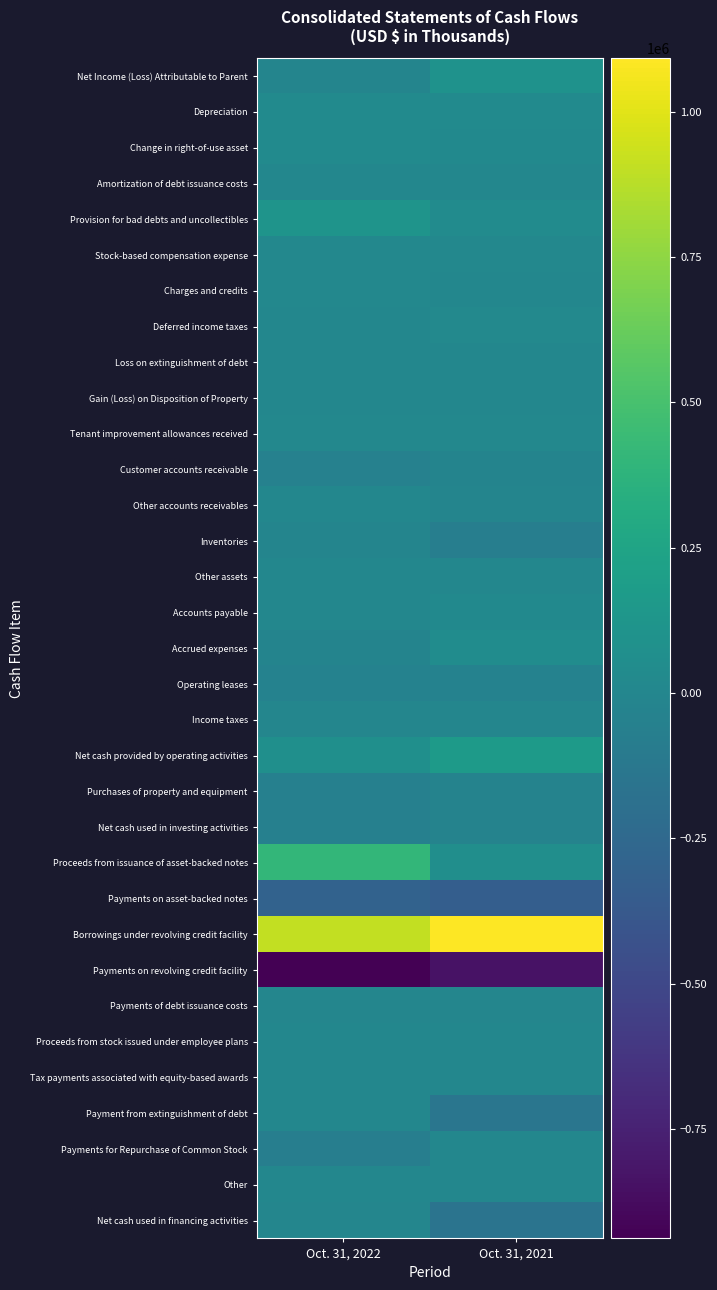

Reading right to left, what are all the values shown in this chart?

Net Income (Loss) Attributable to Parent: Oct. 31, 2021=100641	Oct. 31, 2022=-16489
Depreciation: Oct. 31, 2021=34233	Oct. 31, 2022=34352
Change in right-of-use asset: Oct. 31, 2021=25910	Oct. 31, 2022=29471
Amortization of debt issuance costs: Oct. 31, 2021=4098	Oct. 31, 2022=5308
Provision for bad debts and uncollectibles: Oct. 31, 2021=45120	Oct. 31, 2022=115697
Stock-based compensation expense: Oct. 31, 2021=6382	Oct. 31, 2022=9004
Charges and credits: Oct. 31, 2021=0	Oct. 31, 2022=6522
Deferred income taxes: Oct. 31, 2021=18141	Oct. 31, 2022=2299
Loss on extinguishment of debt: Oct. 31, 2021=1218	Oct. 31, 2022=0
Gain (Loss) on Disposition of Property: Oct. 31, 2021=514	Oct. 31, 2022=562
Tenant improvement allowances received: Oct. 31, 2021=11537	Oct. 31, 2022=8959
Customer accounts receivable: Oct. 31, 2021=-22468	Oct. 31, 2022=-42390
Other accounts receivables: Oct. 31, 2021=-13291	Oct. 31, 2022=3065
Inventories: Oct. 31, 2021=-66672	Oct. 31, 2022=-12459
Other assets: Oct. 31, 2021=-132	Oct. 31, 2022=-1796
Accounts payable: Oct. 31, 2021=21717	Oct. 31, 2022=5160
Accrued expenses: Oct. 31, 2021=47323	Oct. 31, 2022=-22745
Operating leases: Oct. 31, 2021=-39704	Oct. 31, 2022=-41149
Income taxes: Oct. 31, 2021=-6574	Oct. 31, 2022=-6588
Net cash provided by operating activities: Oct. 31, 2021=167676	Oct. 31, 2022=72531
Purchases of property and equipment: Oct. 31, 2021=-33150	Oct. 31, 2022=-50206
Net cash used in investing activities: Oct. 31, 2021=-33150	Oct. 31, 2022=-50206
Proceeds from issuance of asset-backed notes: Oct. 31, 2021=62900	Oct. 31, 2022=407690
Payments on asset-backed notes: Oct. 31, 2021=-329464	Oct. 31, 2022=-300953
Borrowings under revolving credit facility: Oct. 31, 2021=1092106	Oct. 31, 2022=903223
Payments on revolving credit facility: Oct. 31, 2021=-837106	Oct. 31, 2022=-938223
Payments of debt issuance costs: Oct. 31, 2021=-4350	Oct. 31, 2022=-5651
Proceeds from stock issued under employee plans: Oct. 31, 2021=587	Oct. 31, 2022=611
Tax payments associated with equity-based awards: Oct. 31, 2021=-1252	Oct. 31, 2022=-2353
Payment from extinguishment of debt: Oct. 31, 2021=-141279	Oct. 31, 2022=0
Payments for Repurchase of Common Stock: Oct. 31, 2021=0	Oct. 31, 2022=-71696
Other: Oct. 31, 2021=-803	Oct. 31, 2022=-674
Net cash used in financing activities: Oct. 31, 2021=-158661	Oct. 31, 2022=-8026